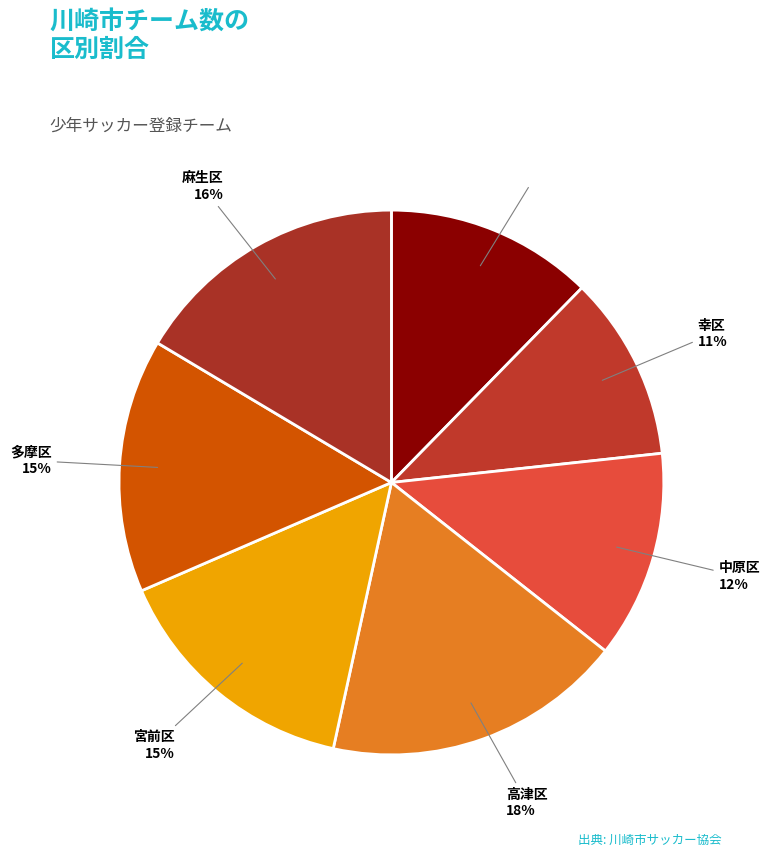

Count the number of slices in the pie.

7